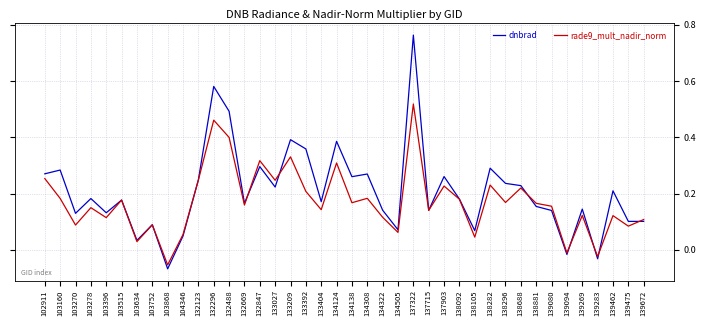

The rade9_mult_nadir_norm series shows 0.1 at 138881. True or false?

False